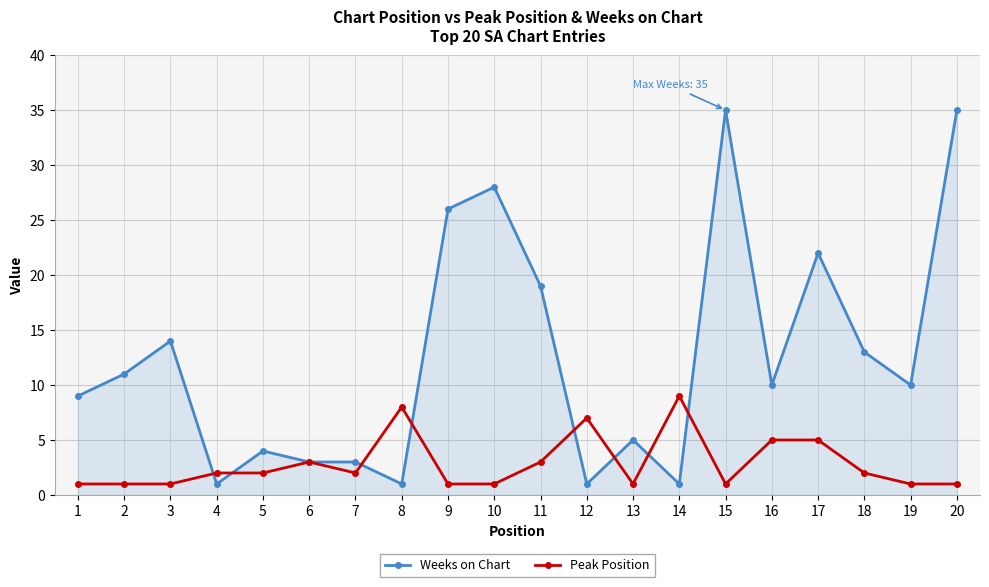

Which series has the largest range (max minus min)?

Weeks on Chart